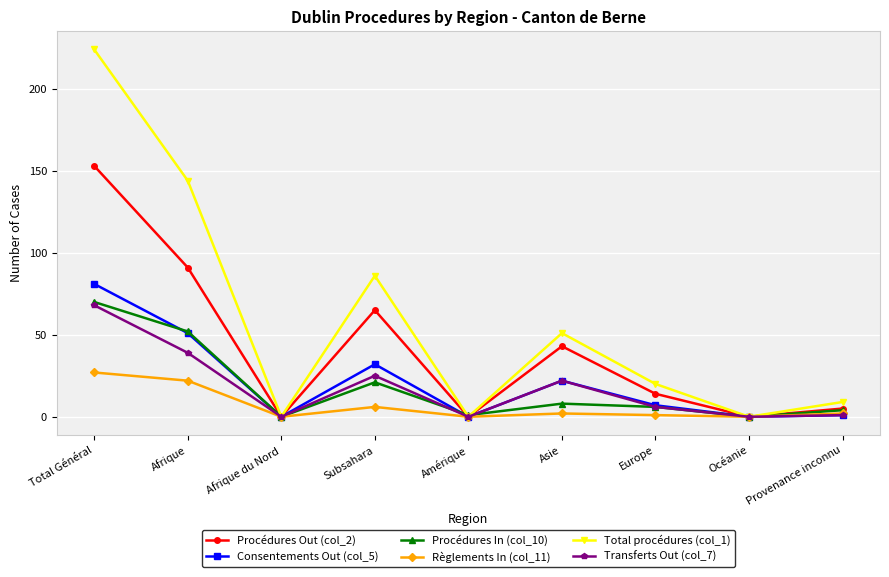

Which series has the widest spread of values?

Total procédures (col_1)